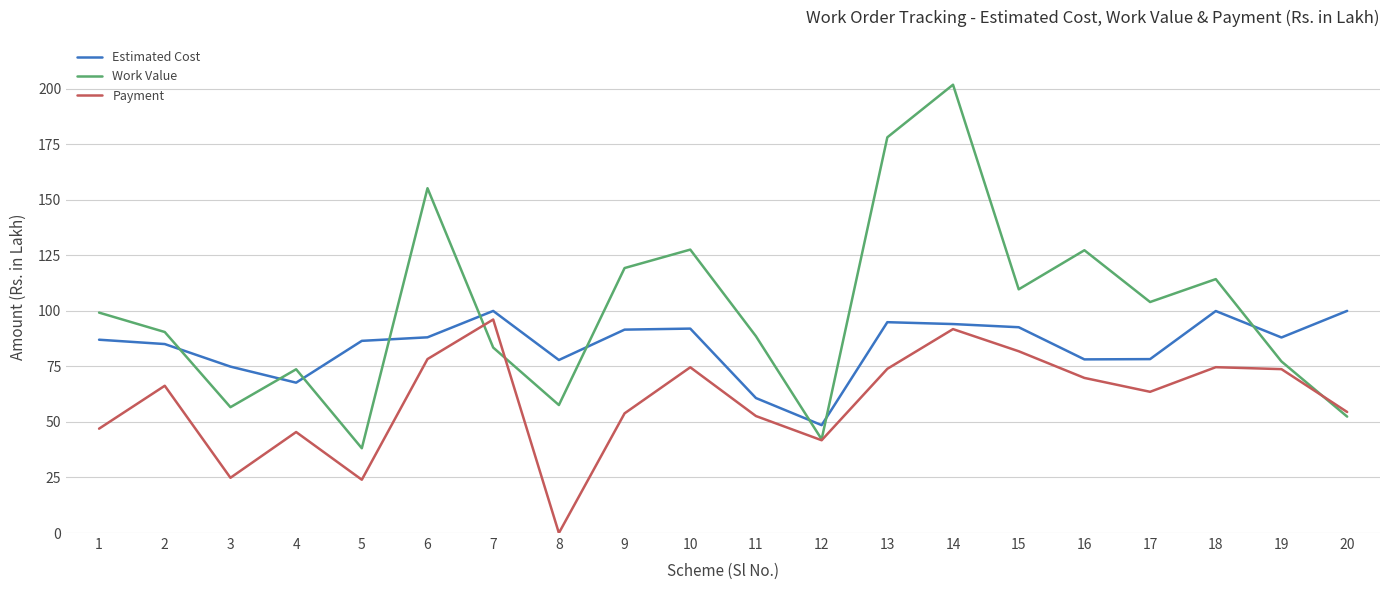

True or false: Estimated Cost and Payment cross at least once.

False